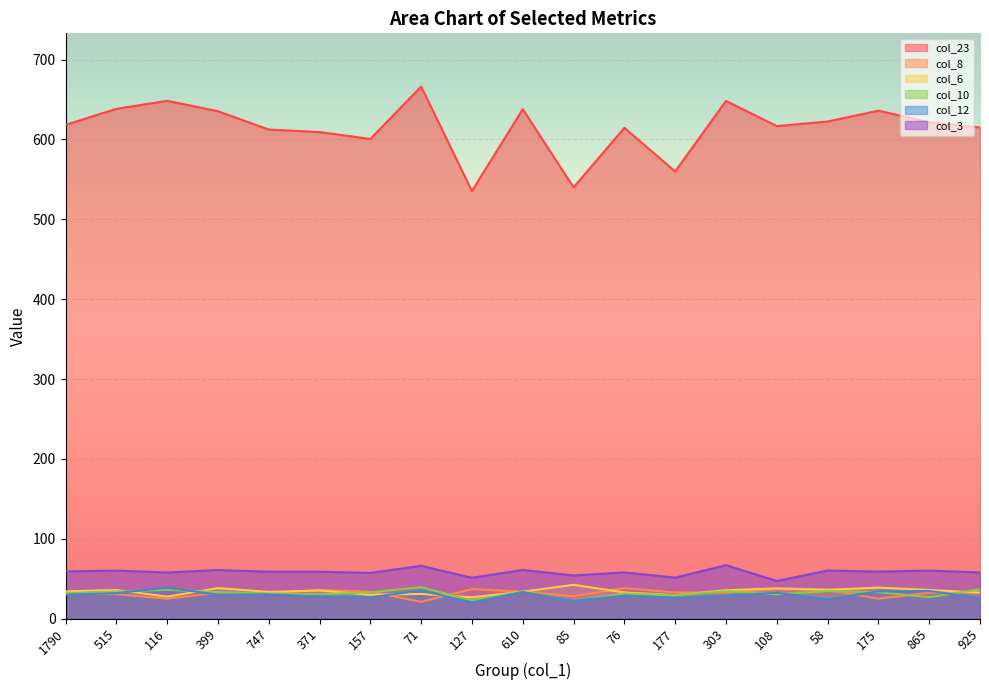

What is the label of the 1st point from the right?

925